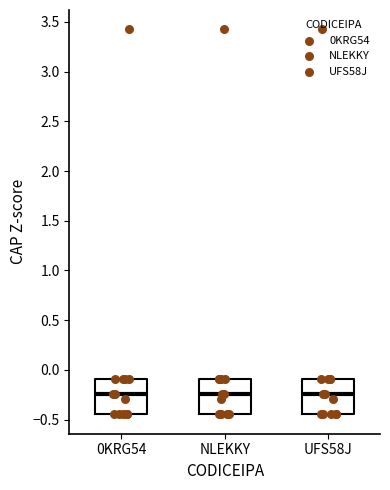

Where is the lower edge of the box for 0KRG54 on the y-axis? The values are not printed on the chart, so give them approximately, as read against the axis.

-0.45